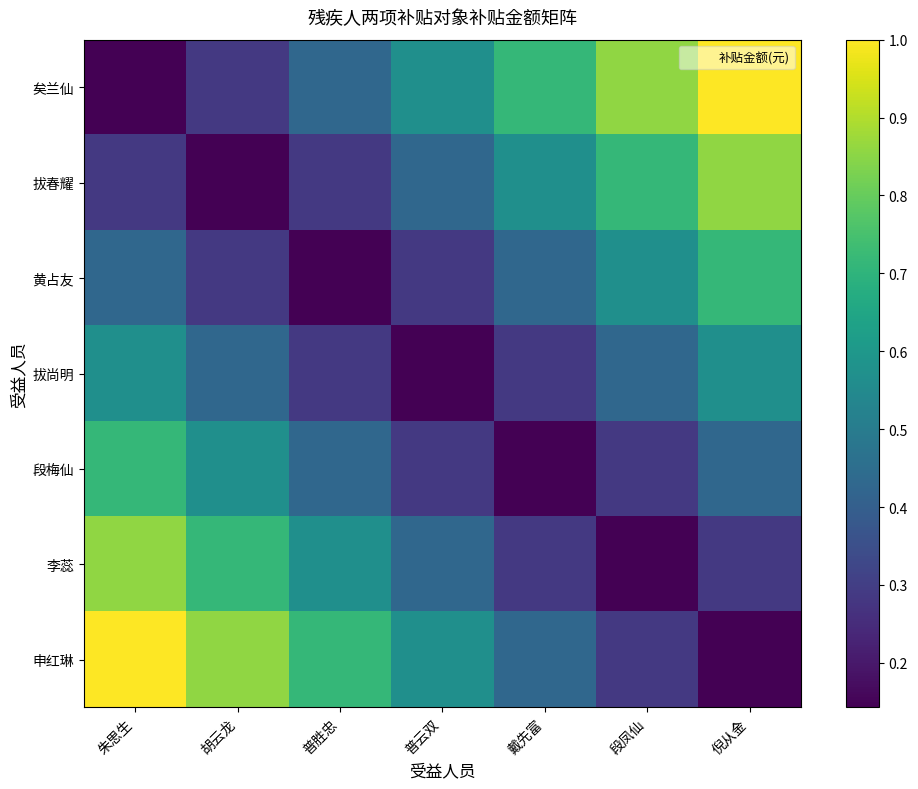

What is the spread (max minus min) of values at 戴先富?

0.6